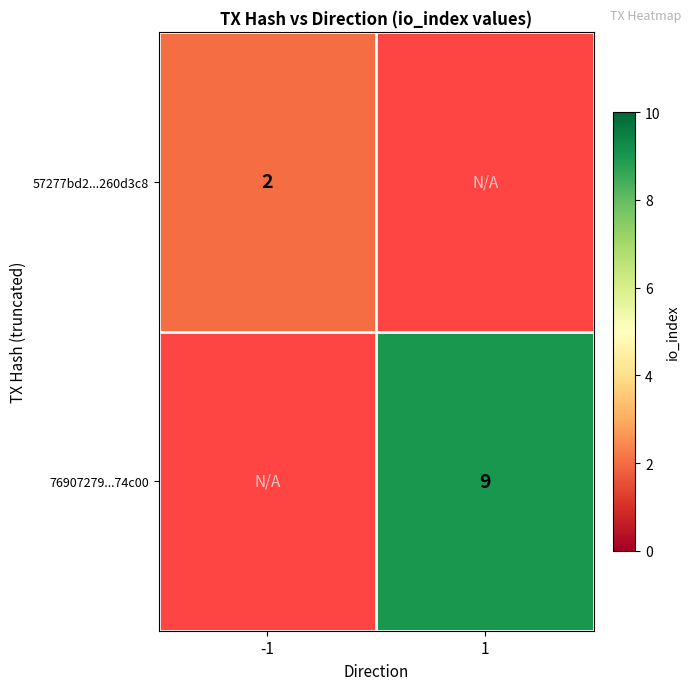

Count the number of categories in the chart.

2